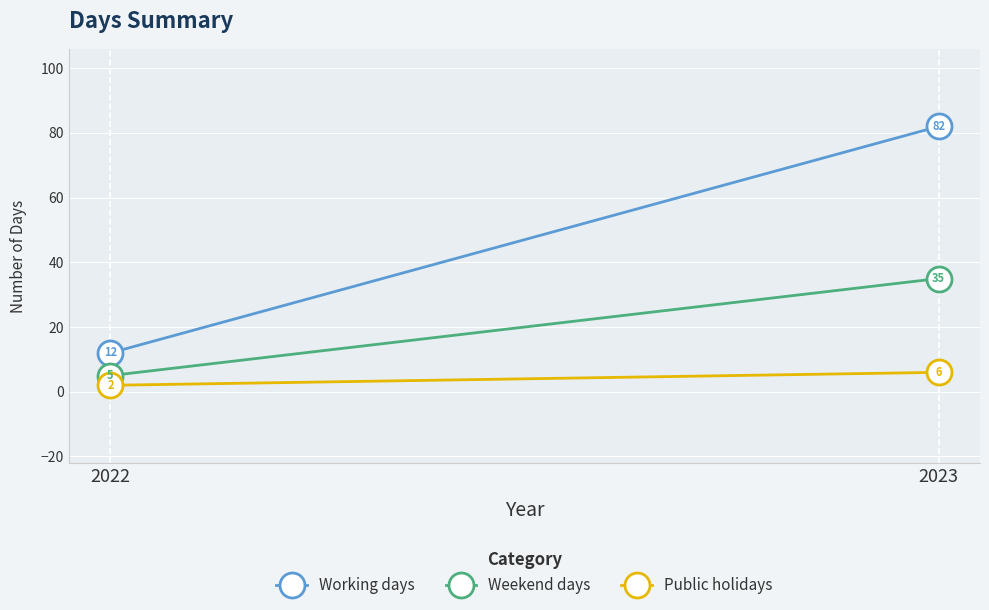

What is the difference between the Weekend days values at 2023 and 2022?

30